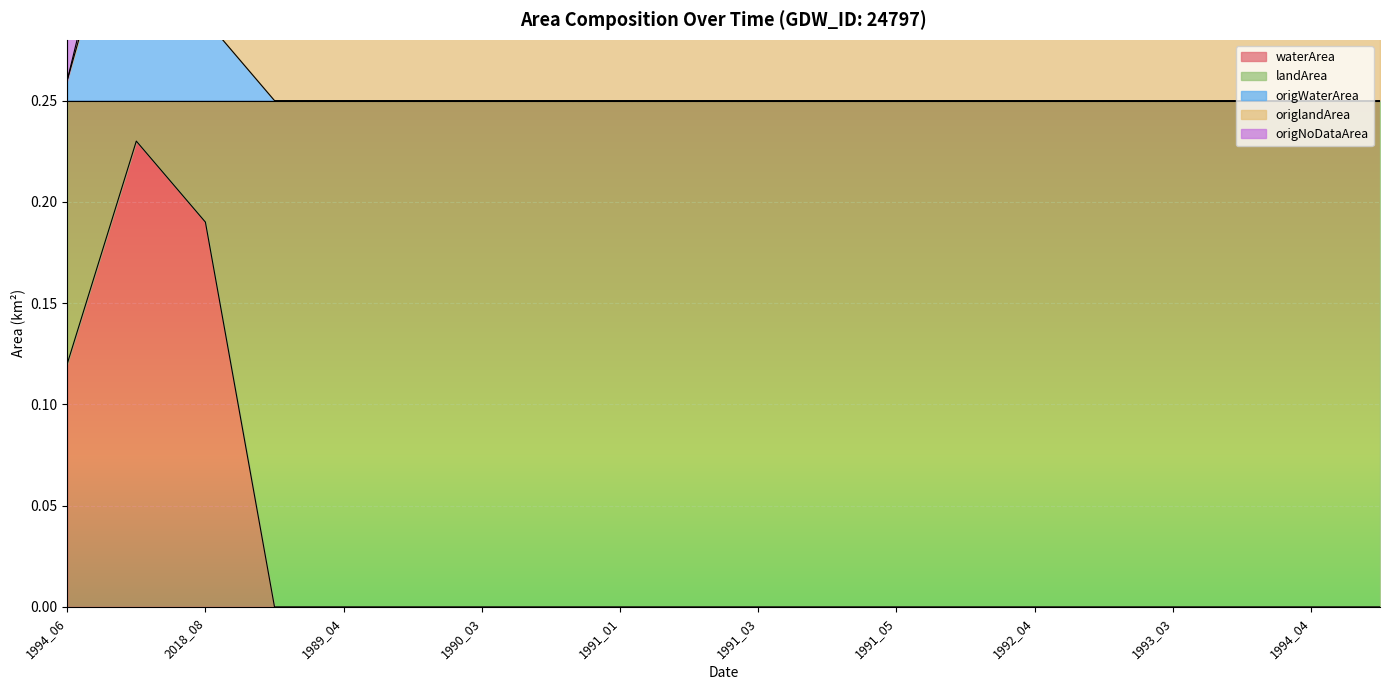

True or false: origWaterArea has more than 1 points higher than both neighbors.

False